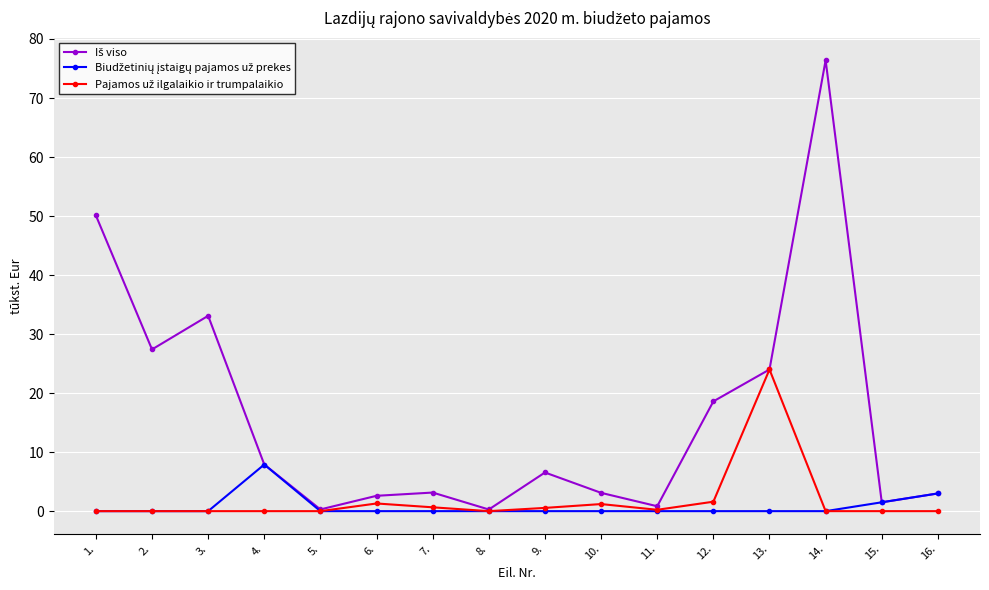

At which category is the sum across all series the highest?

14.